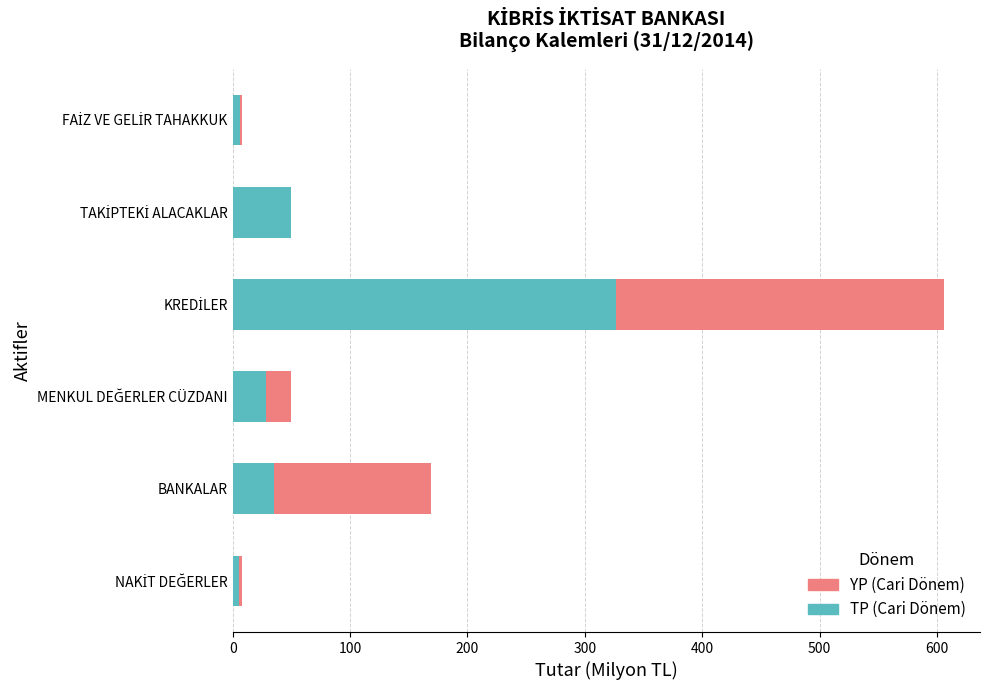

What is the total value across all series at BANKALAR?

169.2